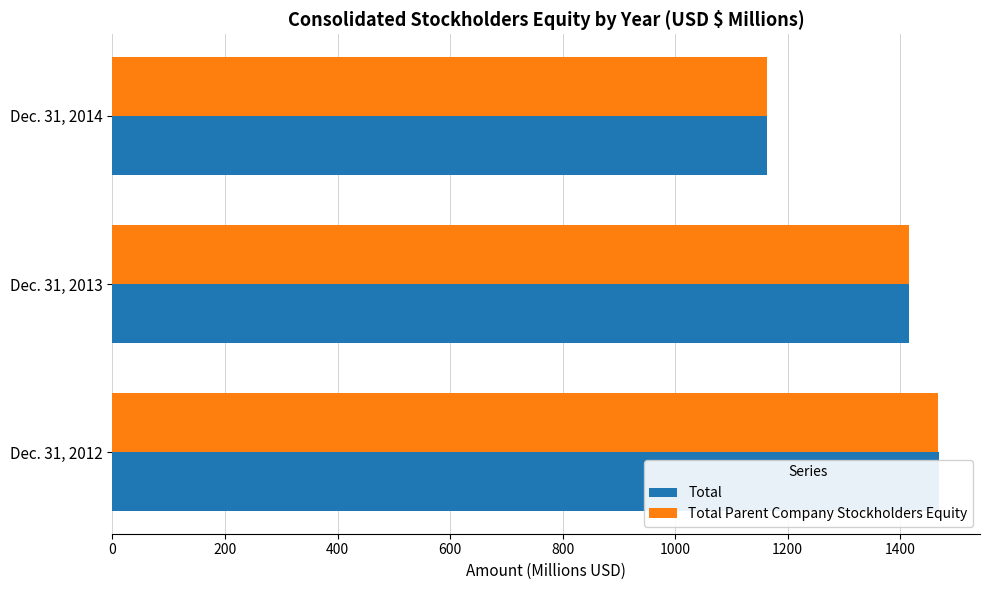

What is the difference between the maximum and minimum values in the Total Parent Company Stockholders Equity series?

305.2